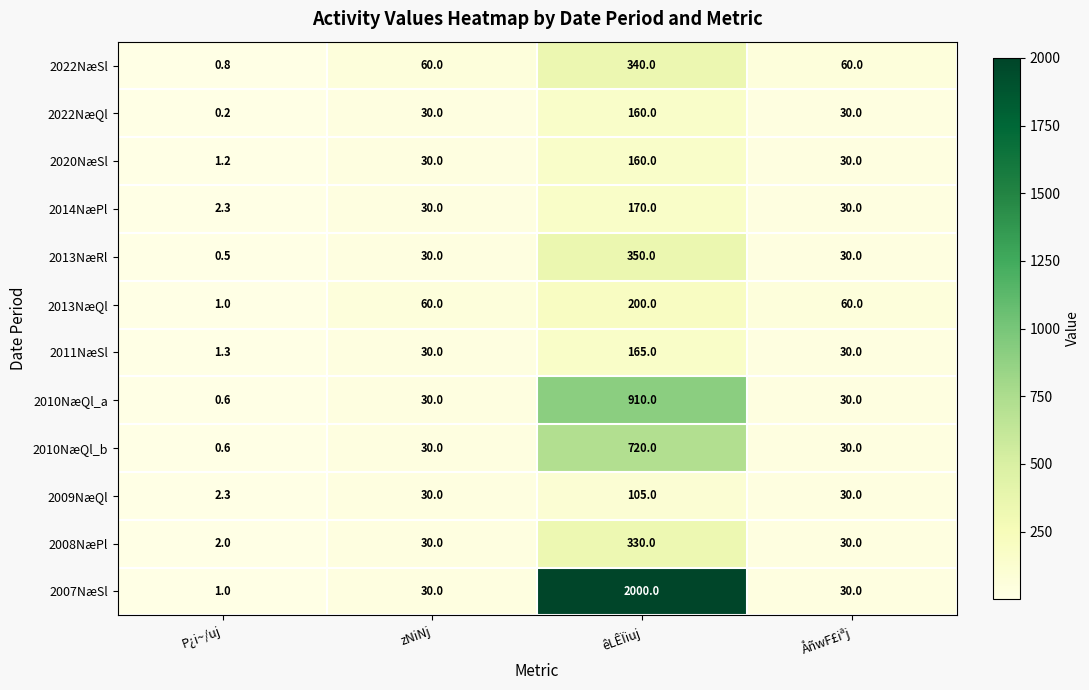

At which label does 2013NæQl reach its minimum?

P¿i~/uj